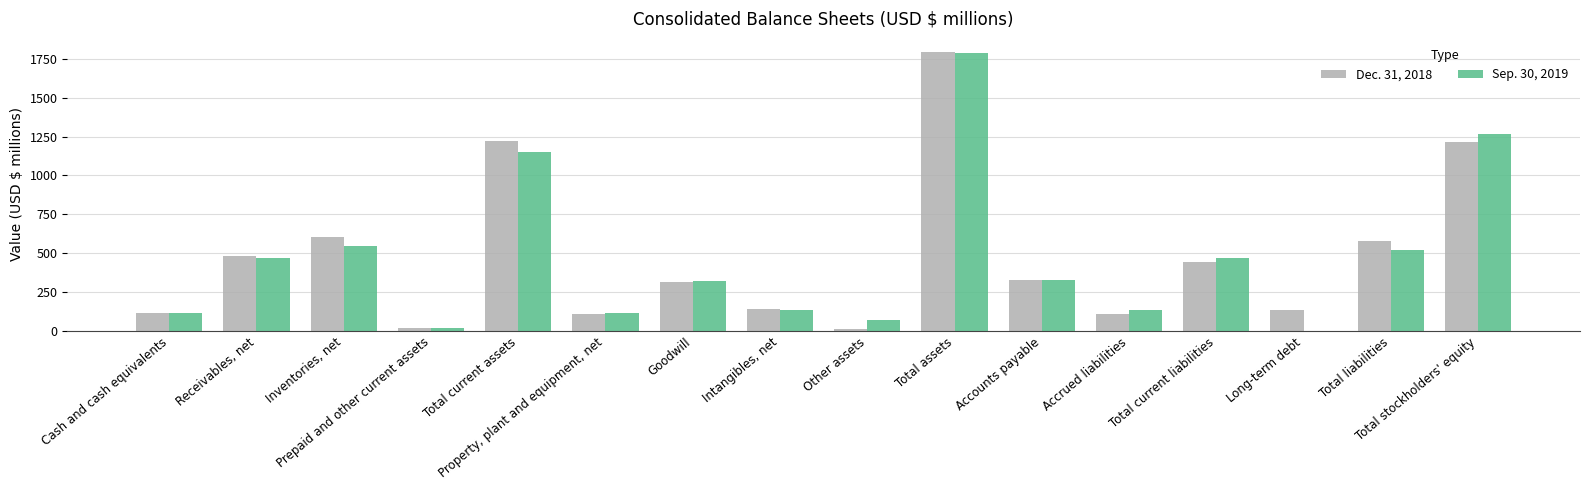

Where is Dec. 31, 2018 nearest to the value 902?

Inventories, net